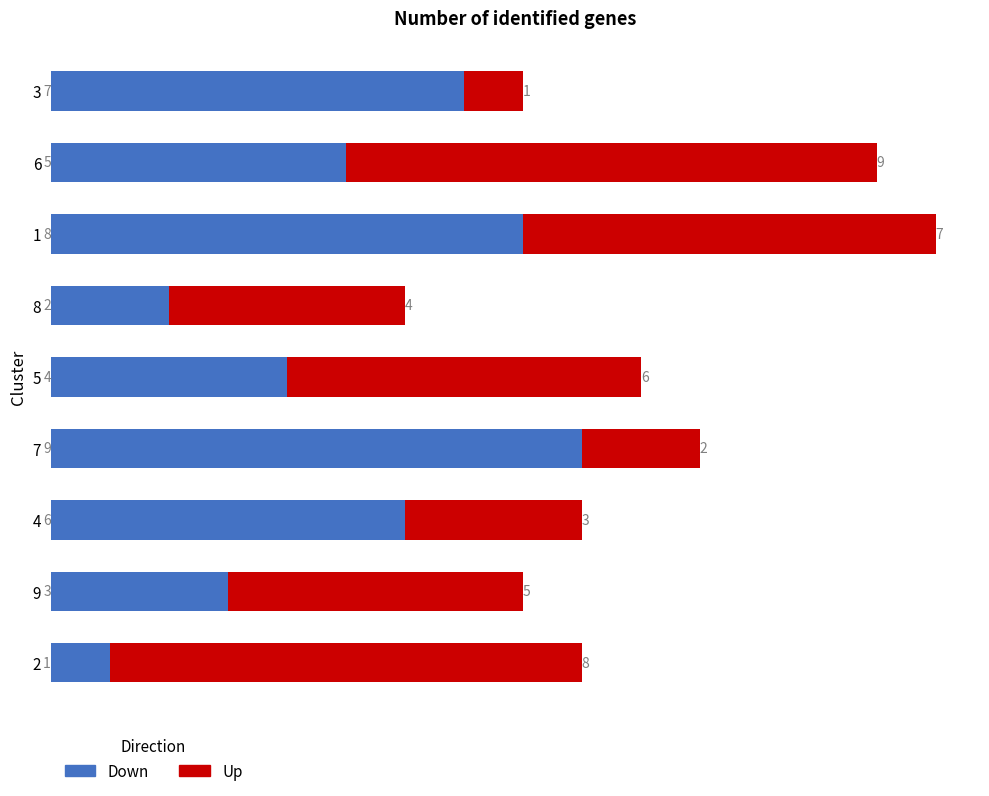

How many values in the Down series are below 5?

4